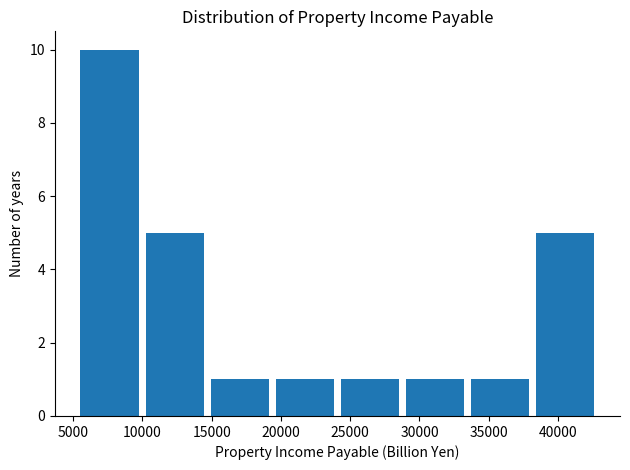

How tall is the bar that spans 10000 to 14500 on the x-axis? Neither the bar edges nor the heights are printed on the chart, so give them approximately, as read against the axes.

5